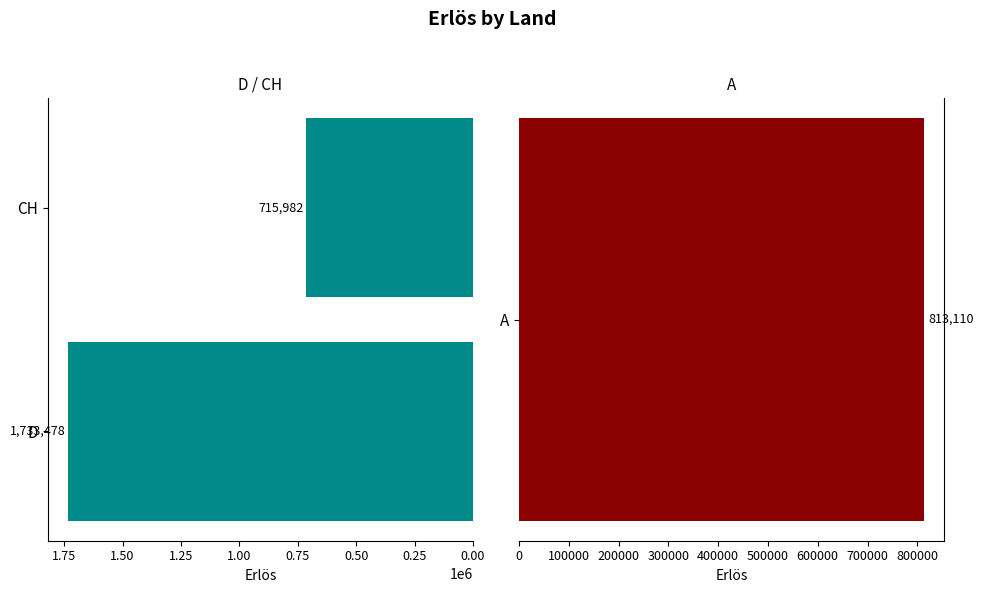

The value at D is 2438783. True or false?

False